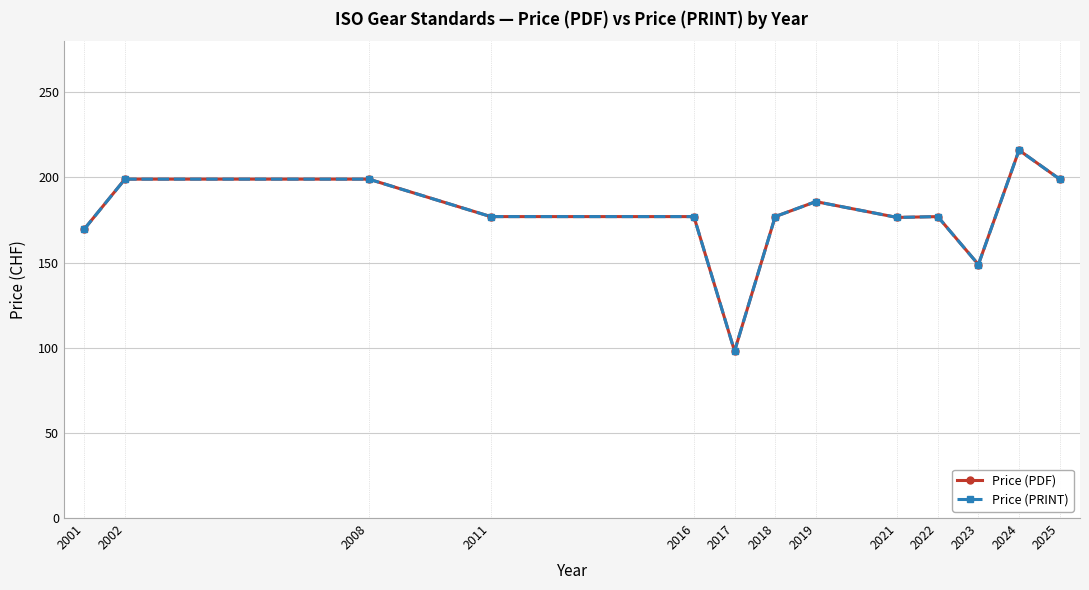

Is this an area chart (filled region under the line)?

No